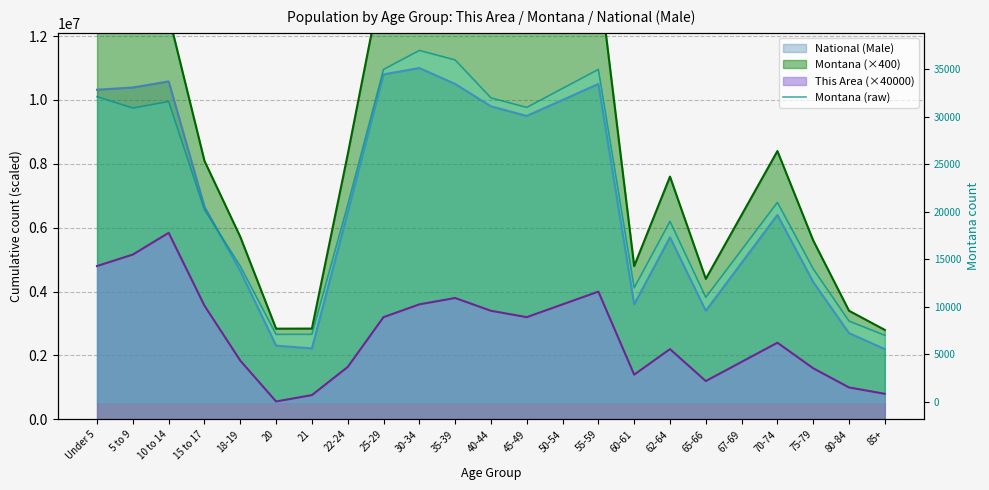

What is the change in value from 30-34 to 65-66?

-26000